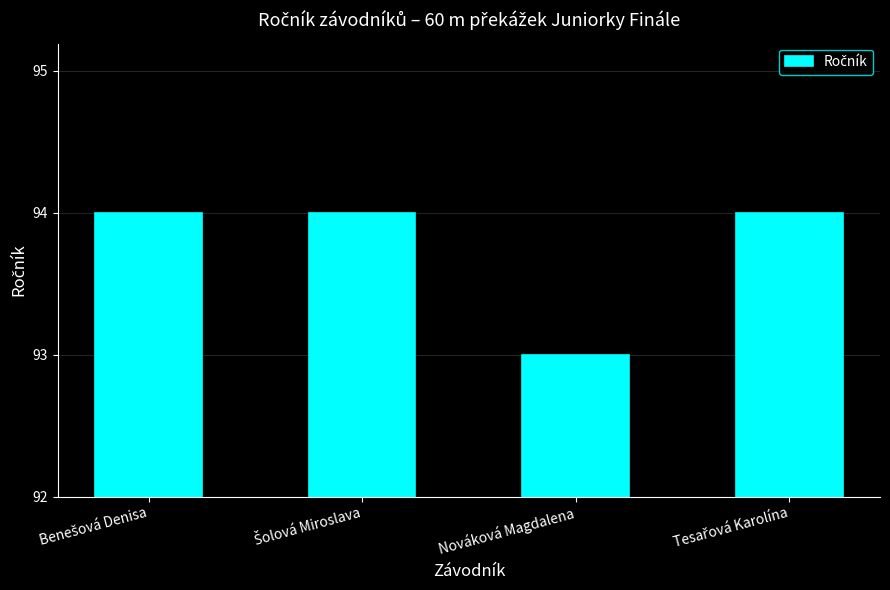

What is the minimum value shown in the chart?

93